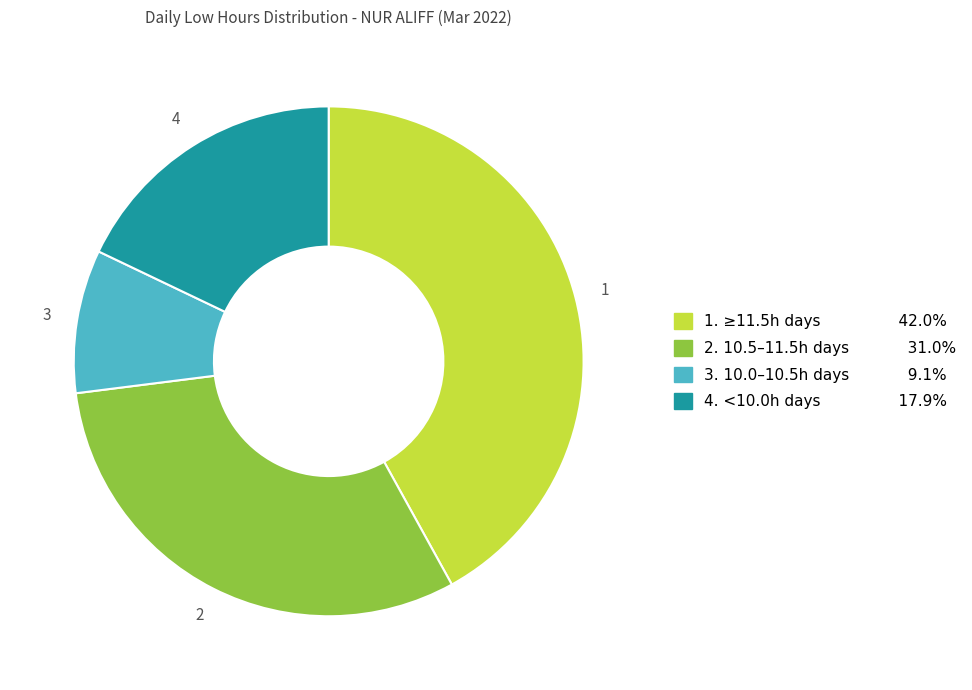

How many slices are in this pie chart?

4